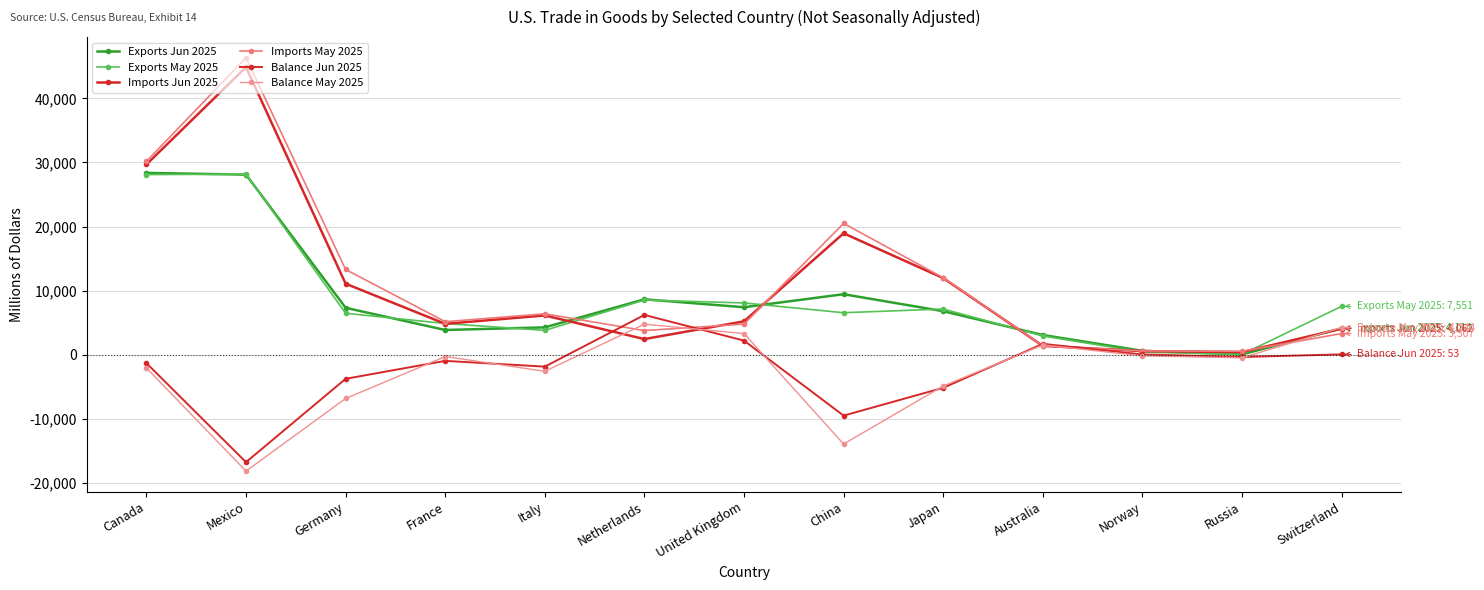

Rank the categories by Imports May 2025 value from lowest to highest.

Russia, Norway, Australia, Switzerland, Netherlands, United Kingdom, France, Italy, Japan, Germany, China, Canada, Mexico